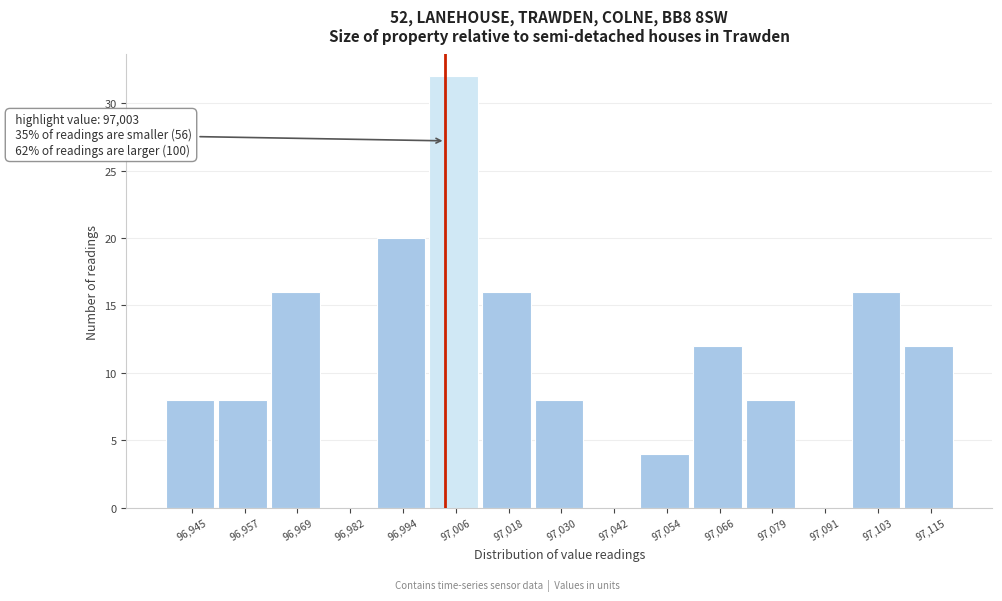

Over which range of the x-axis is the bar tallest?

97000 to 97012